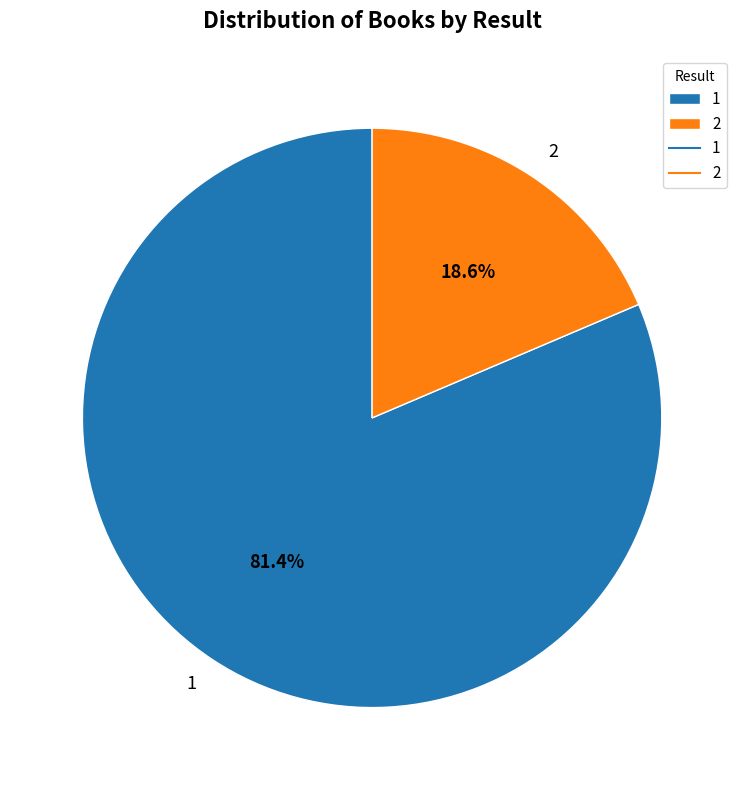

Which has a higher value, 2 or 1?

1